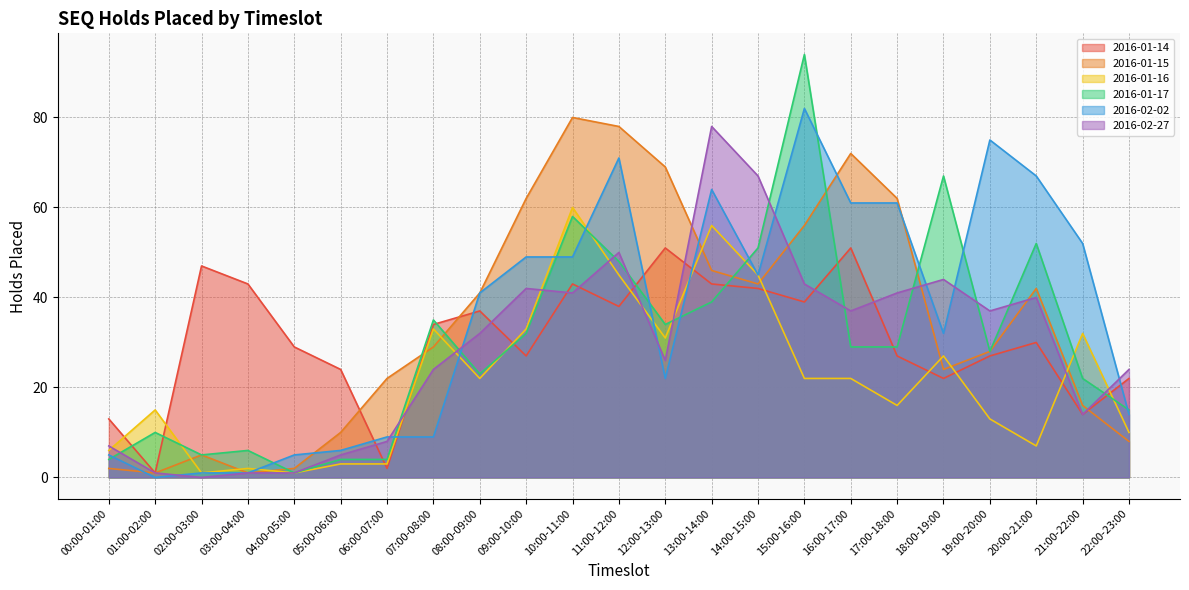

Which series has the largest total across all categories?

2016-02-02